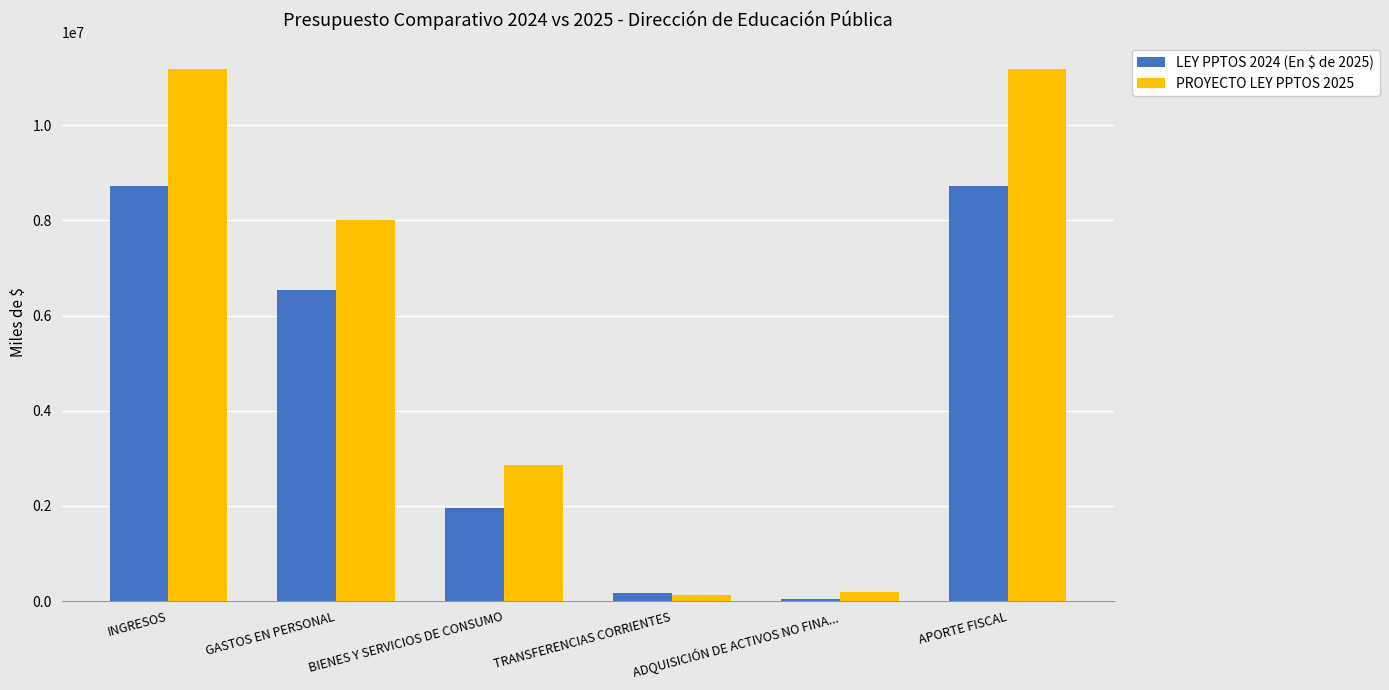

What is the total value across all series at BIENES Y SERVICIOS DE CONSUMO?

4813772